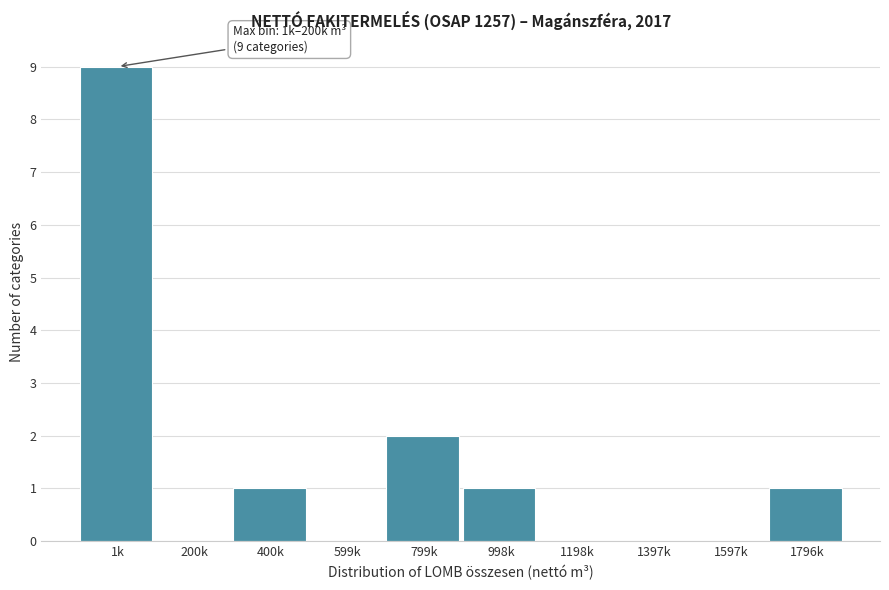

Reading right to left, what are all the values shown in this chart?

1796k=1	1597k=0	1397k=0	1198k=0	998k=1	799k=2	599k=0	400k=1	200k=0	1k=9